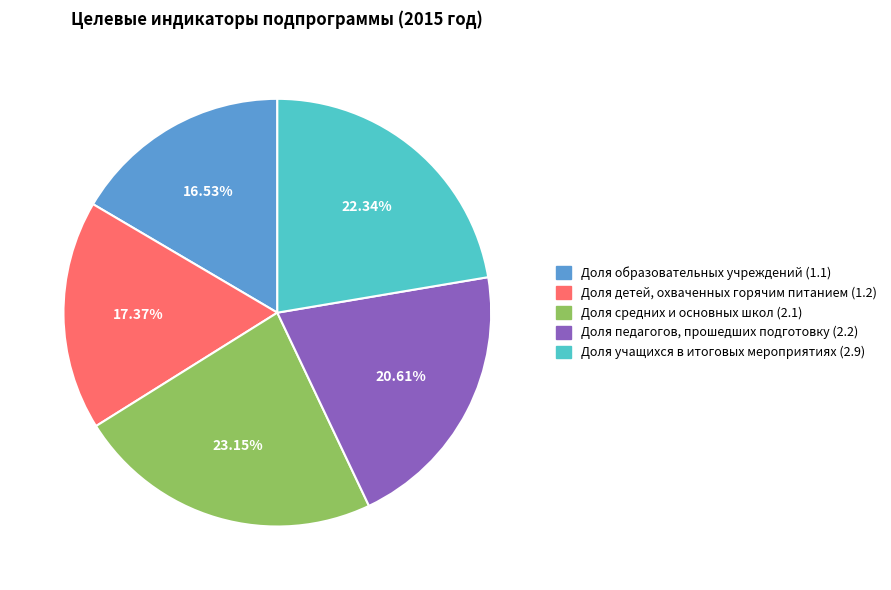

What percentage is the Доля детей, охваченных горячим питанием (1.2) slice, to the nearest percent?

17%